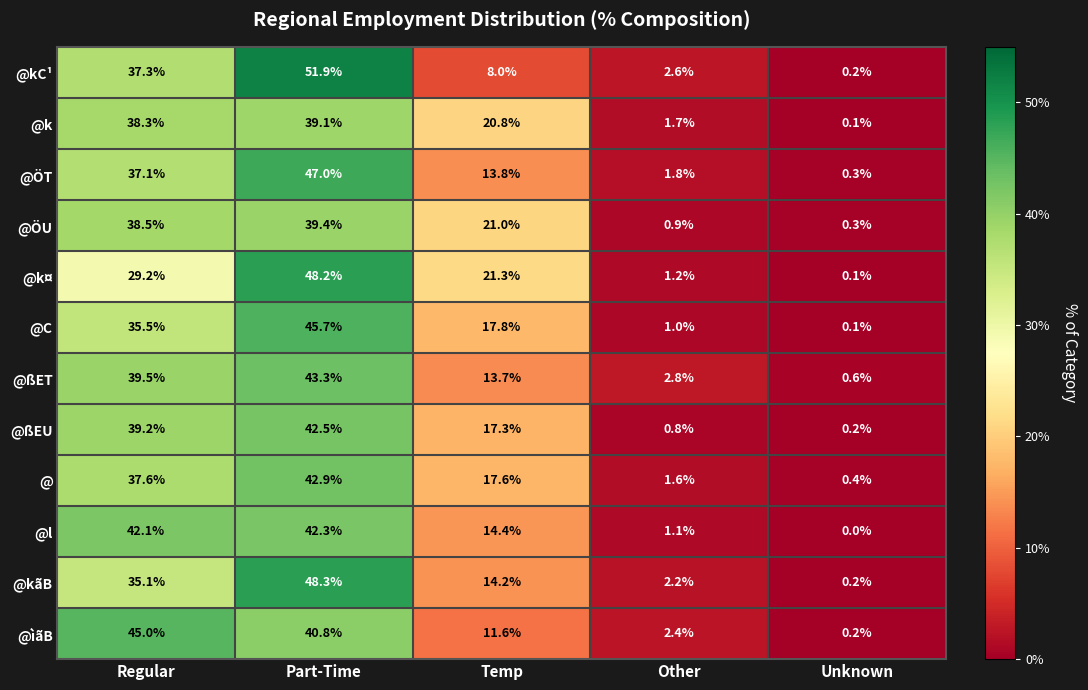

What is the sum of all @ÖT values?

100.0